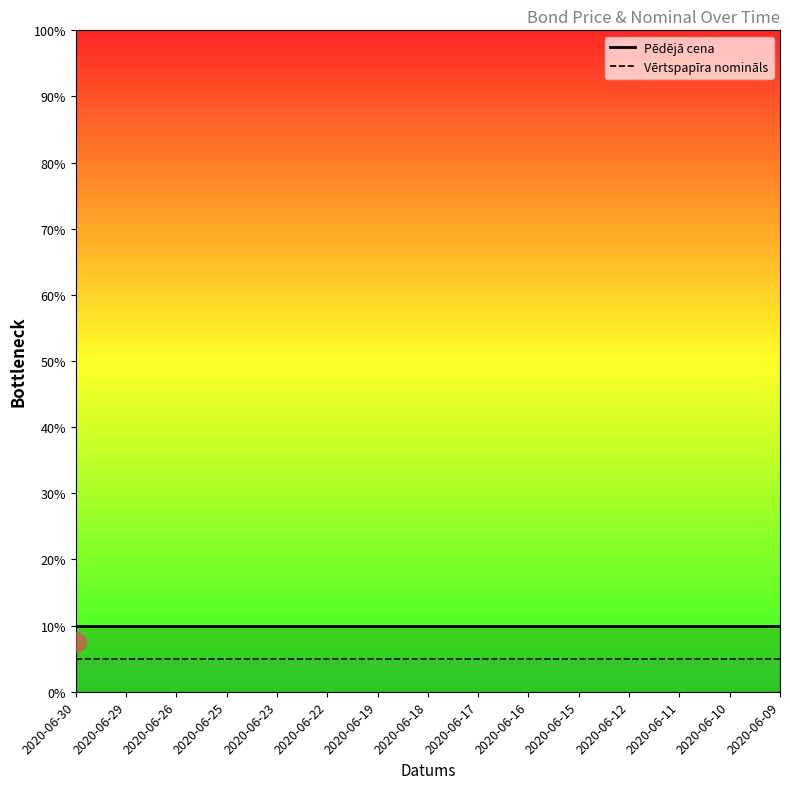

How many lines are shown in the chart?

2